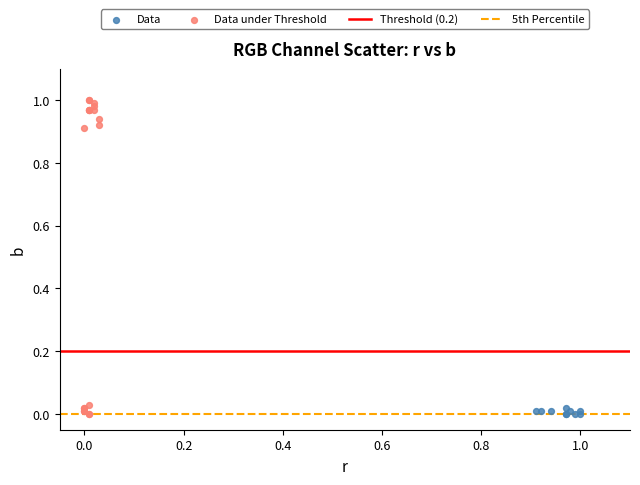

Which series contains the highest Y value?

Data under Threshold